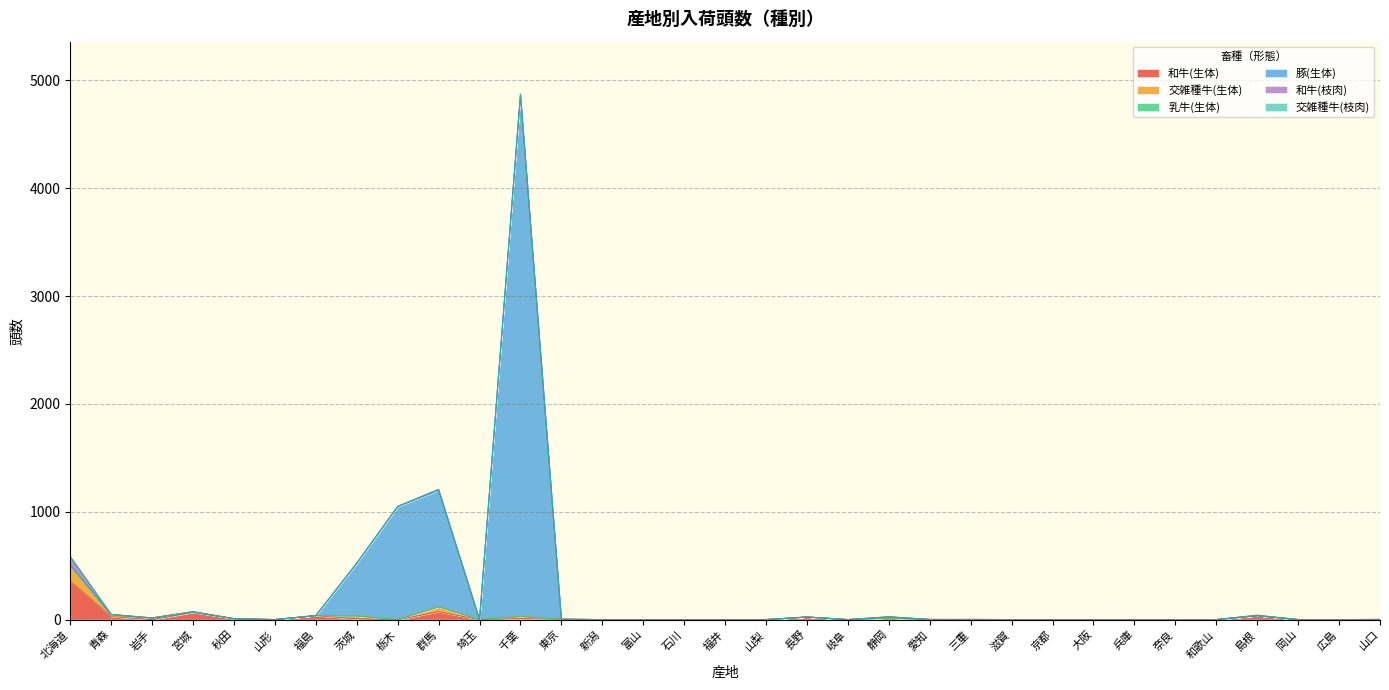

What is the highest value of the 和牛(生体) series?

357